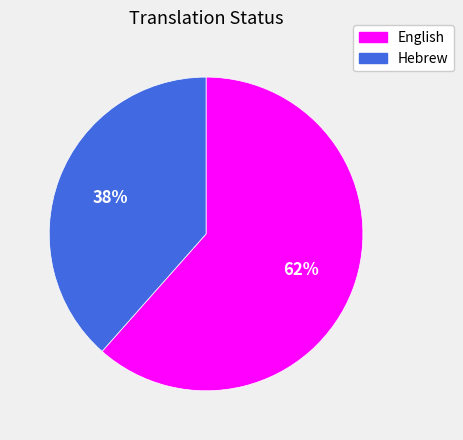

Which category has the smallest portion of the pie?

Hebrew